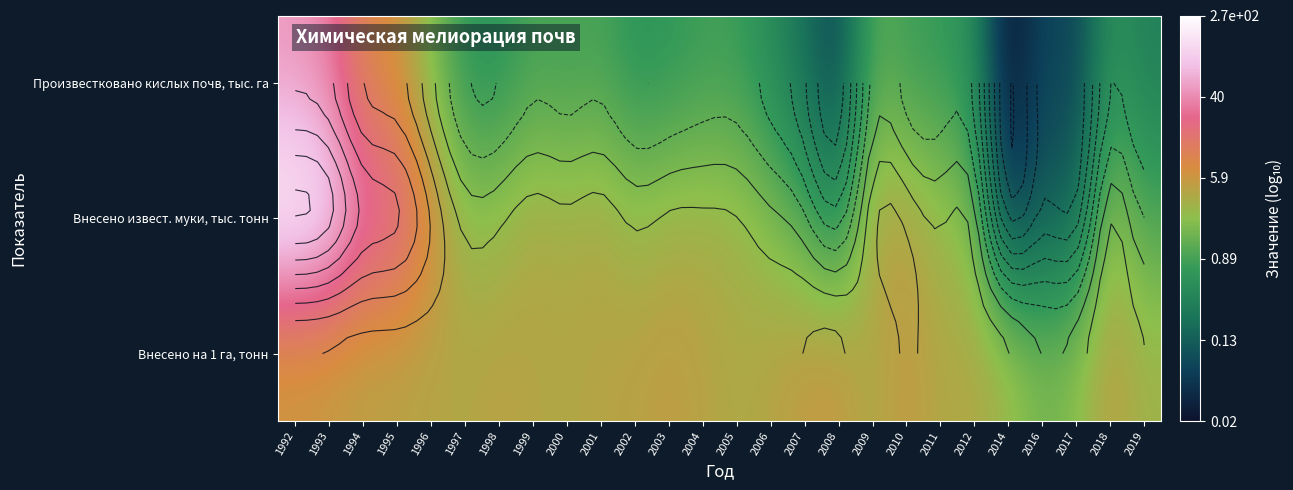

Between 1996 and 1997, which series saw the biggest shift?

Внесено извест. муки, тыс. тонн